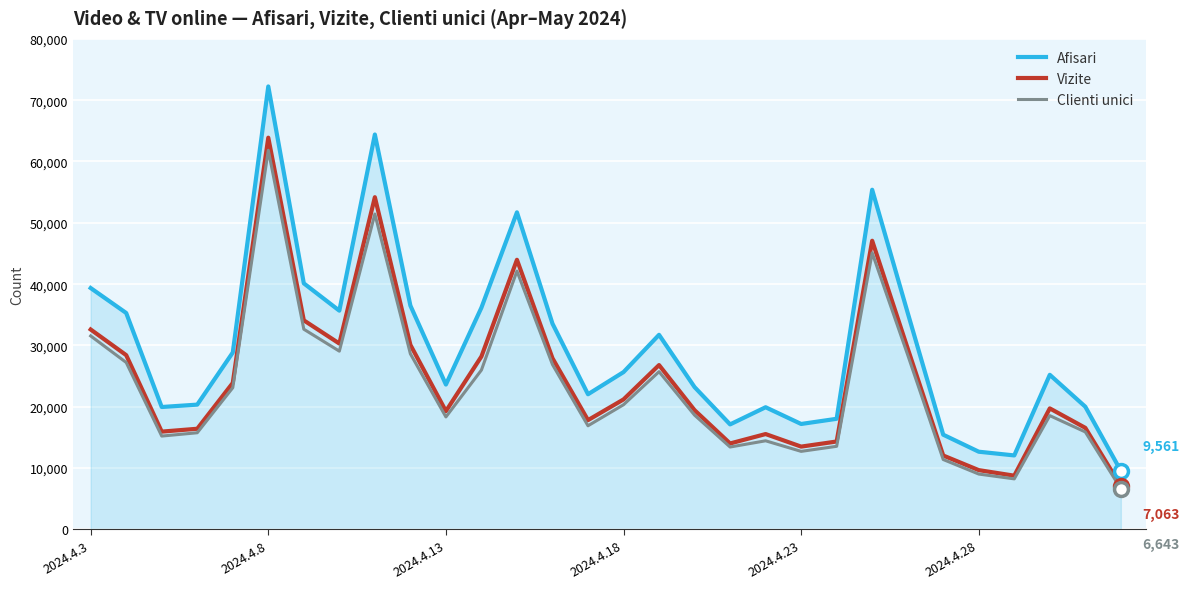

True or false: Clienti unici and Afisari cross at least once.

False